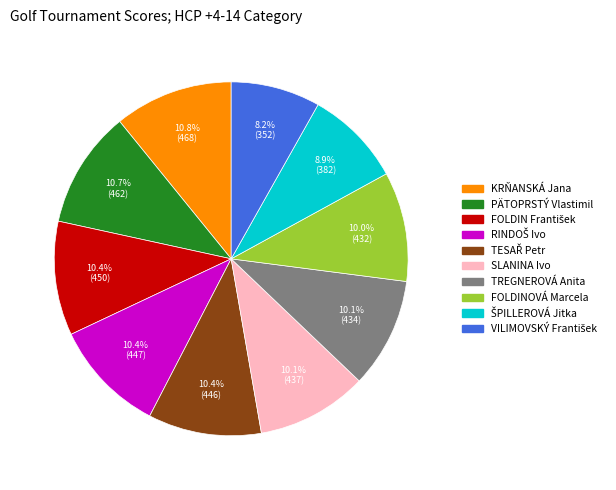

Is there a majority slice in this chart?

No